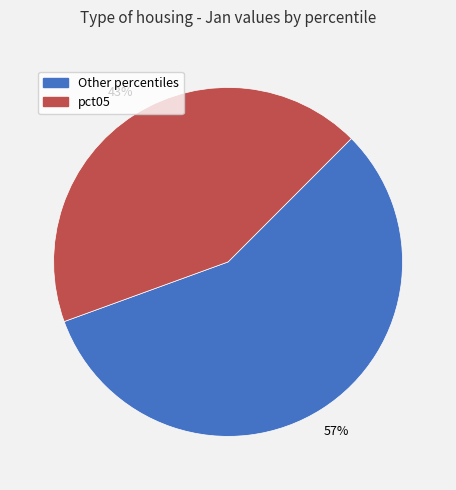

To the nearest percent, what is the difference between the largest and smallest slice percentages?

14%